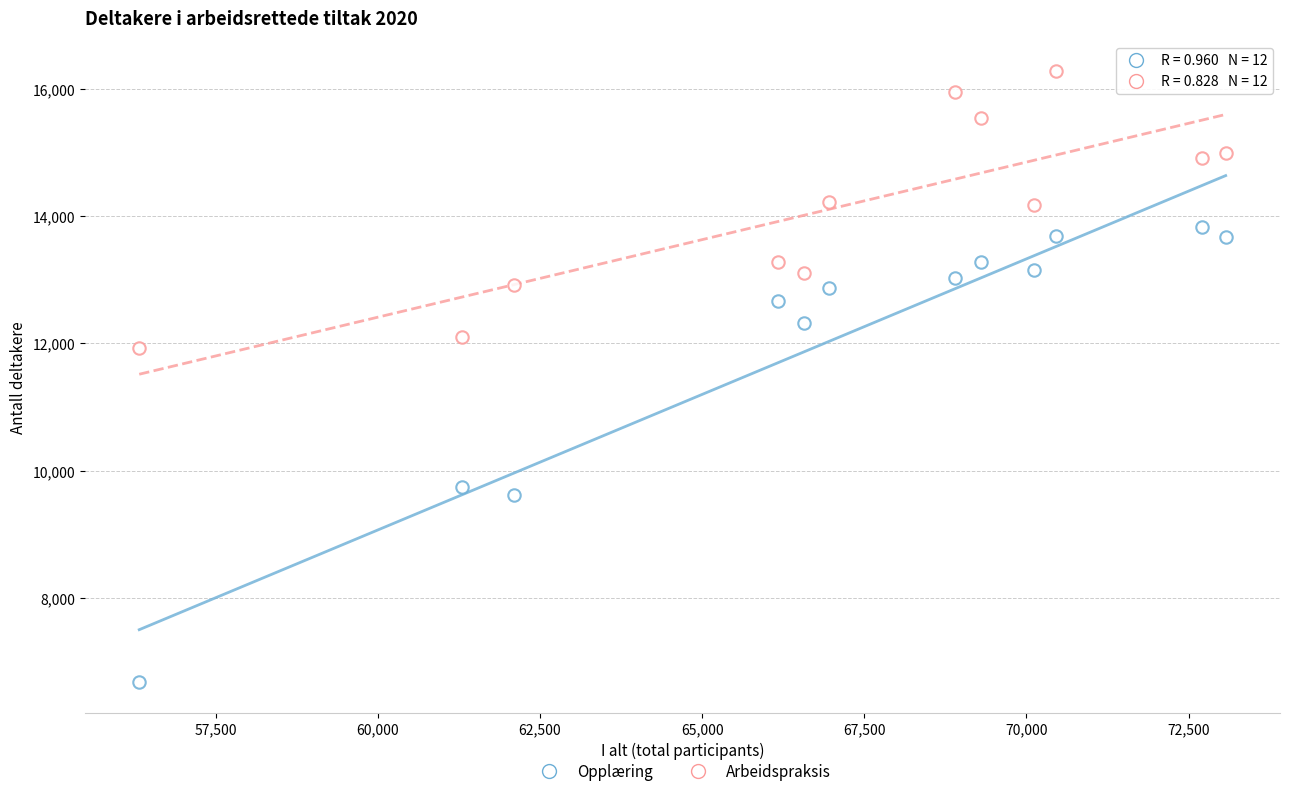

How many points are shown in the scatter plot?

24